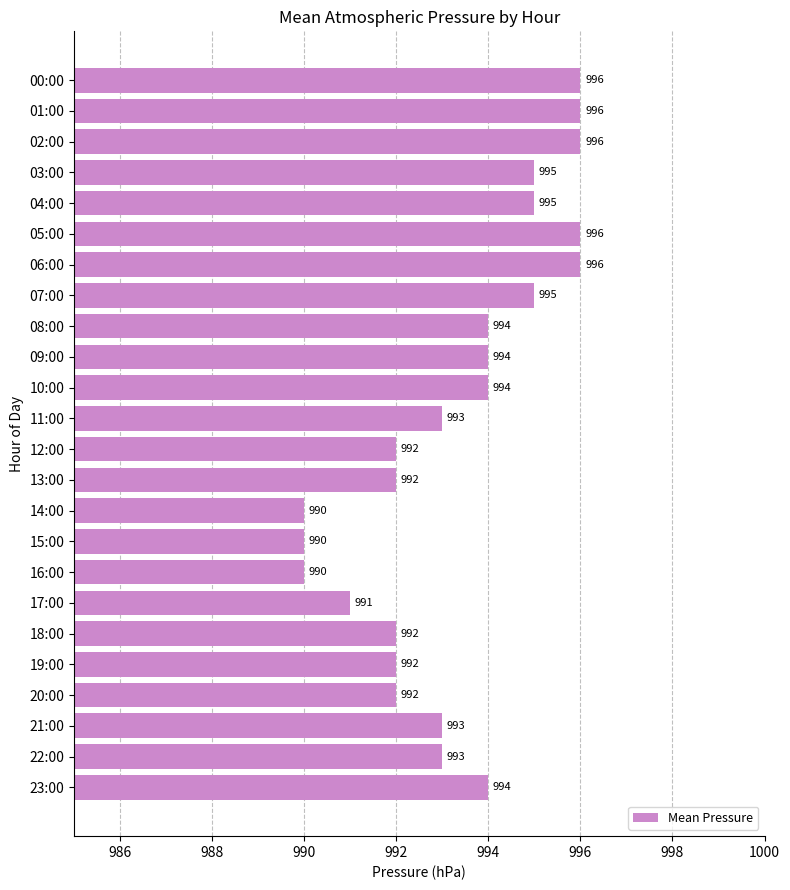

What is the greatest value displayed?

996